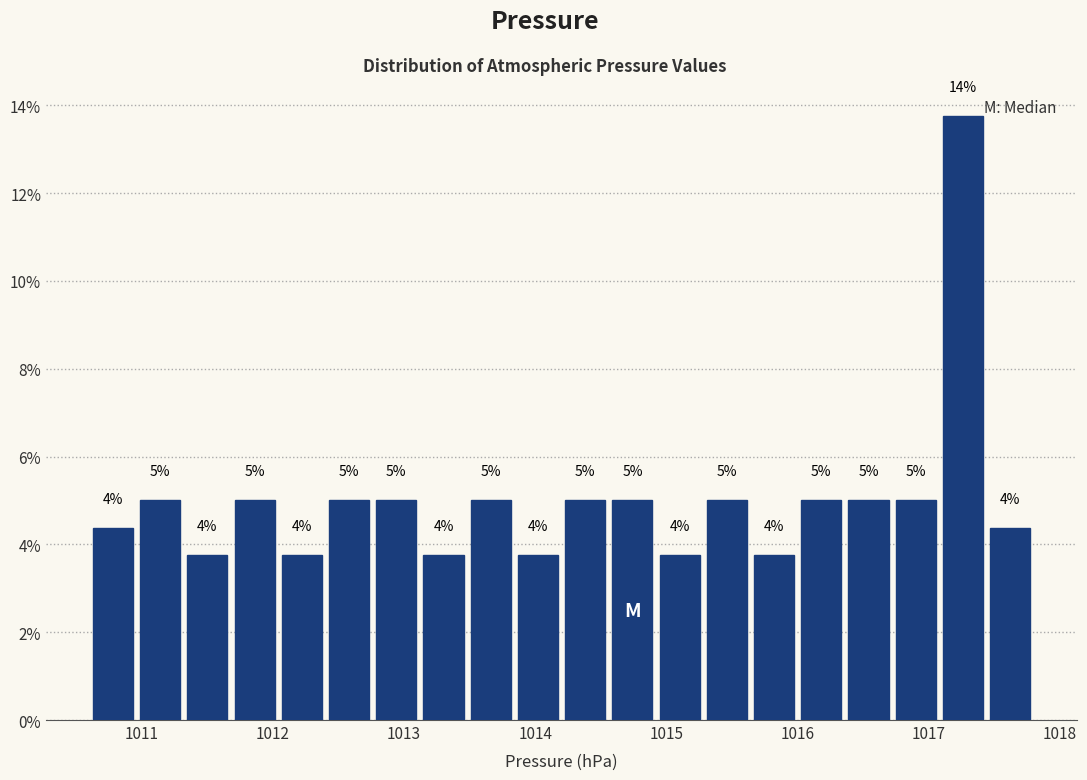

Around what value on the x-axis is the tallest bar? Give the approximate position of its centre, as read against the axis.

1017.3